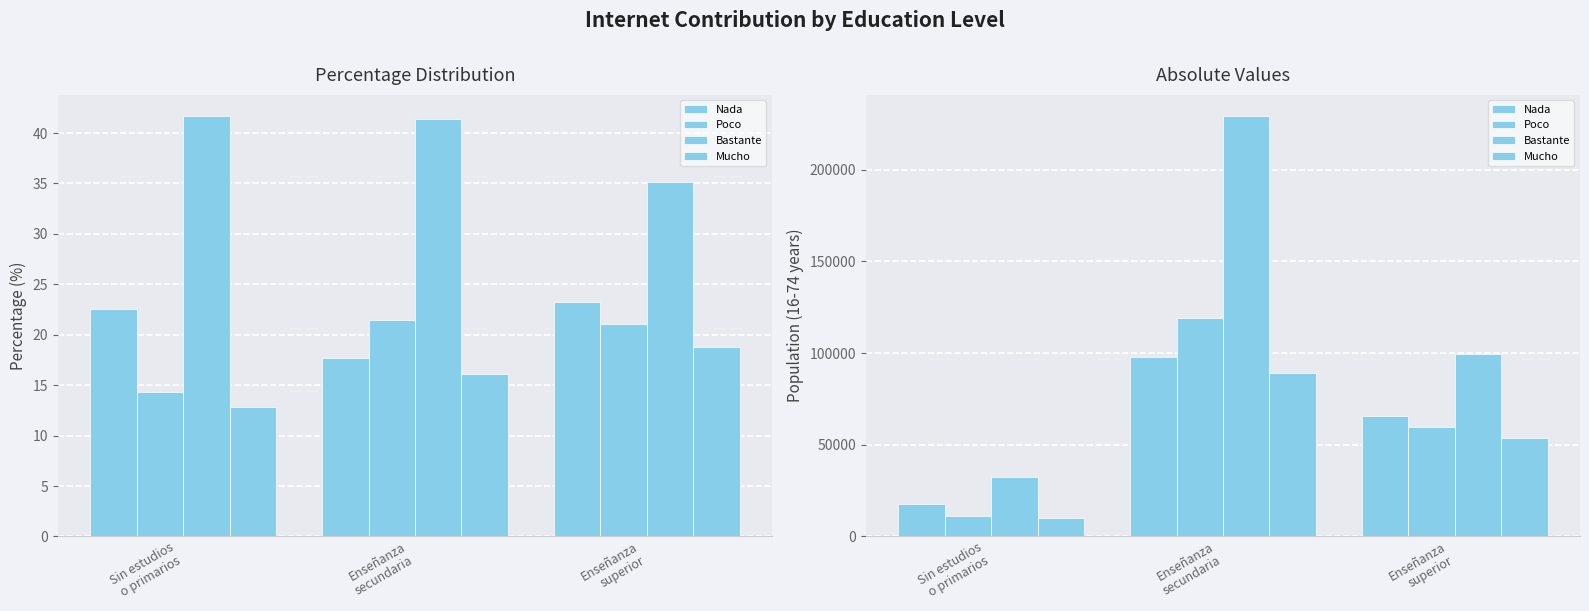

True or false: Mucho has a value of 23006 at Enseñanza
superior.

False